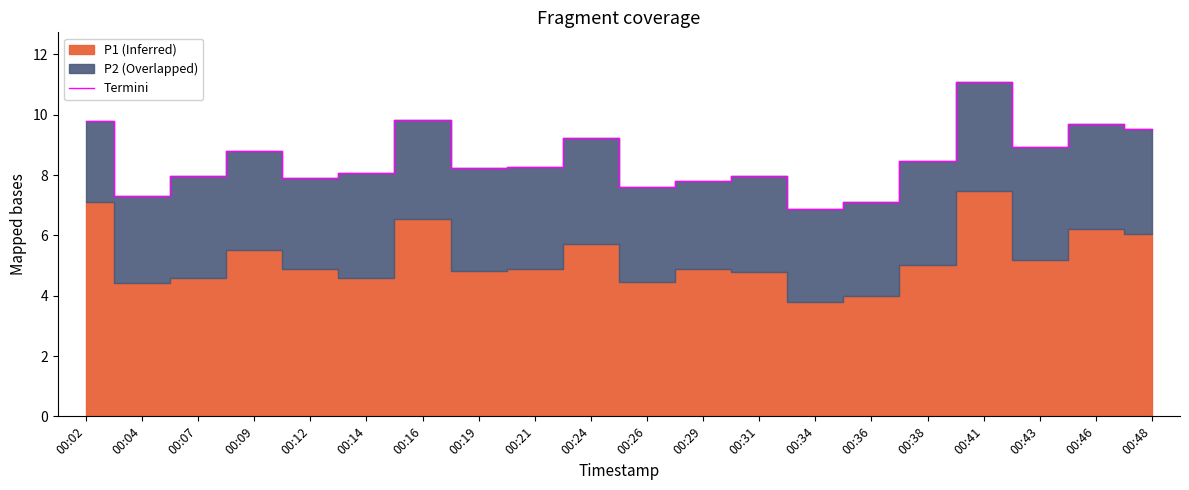

True or false: there are more than 0 points higher than both neighbors.

True